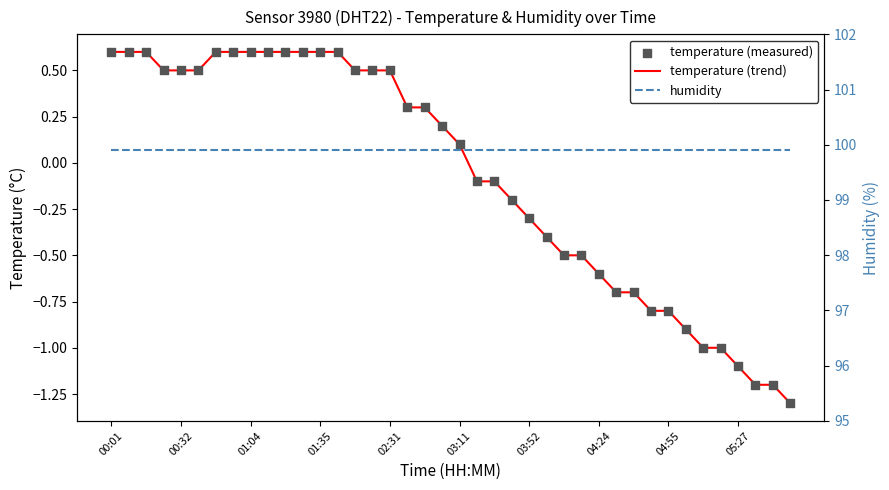

At which category is the sum across all series the highest?

00:01